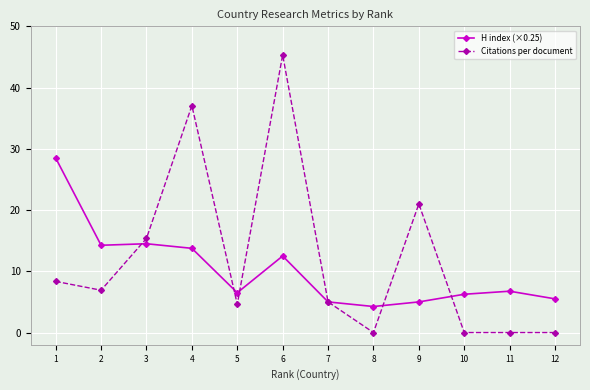

What is the average value of the H index (×0.25) series?

10.2